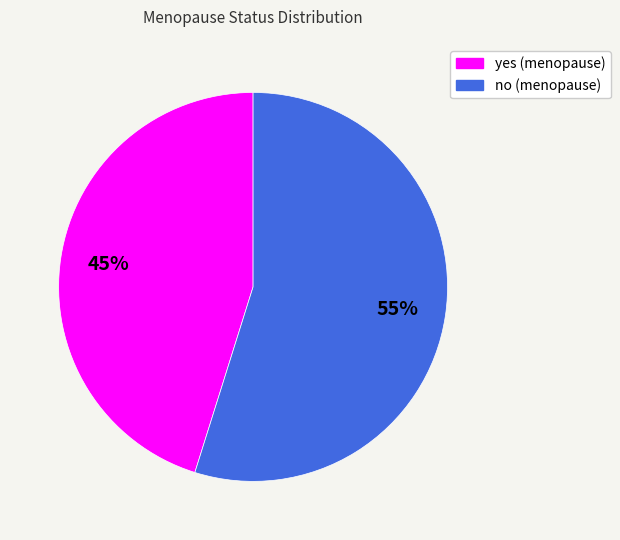

The yes slice represents 39% of the pie. True or false?

False